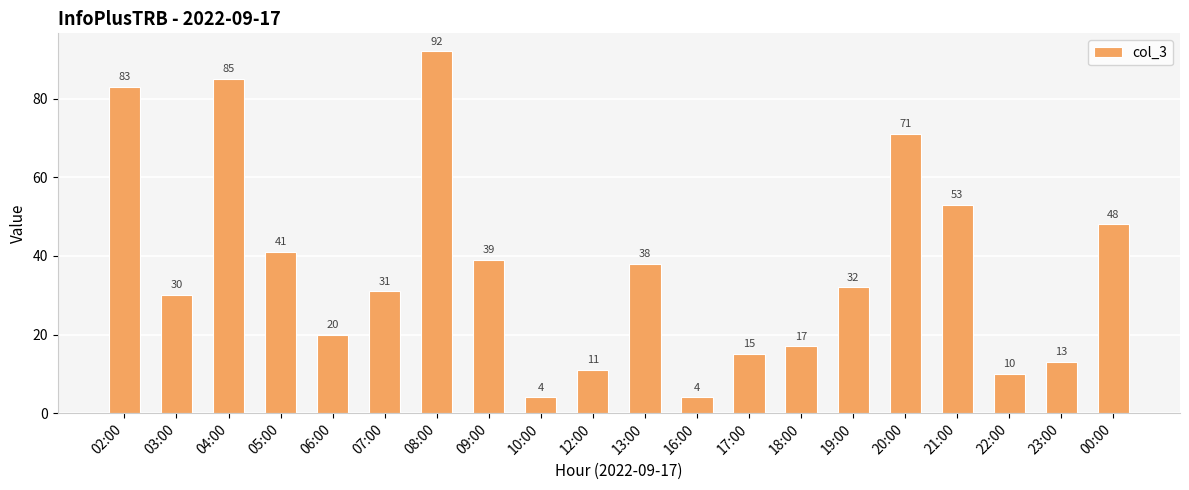

What value does the data have at 20:00, to the nearest 5?

70